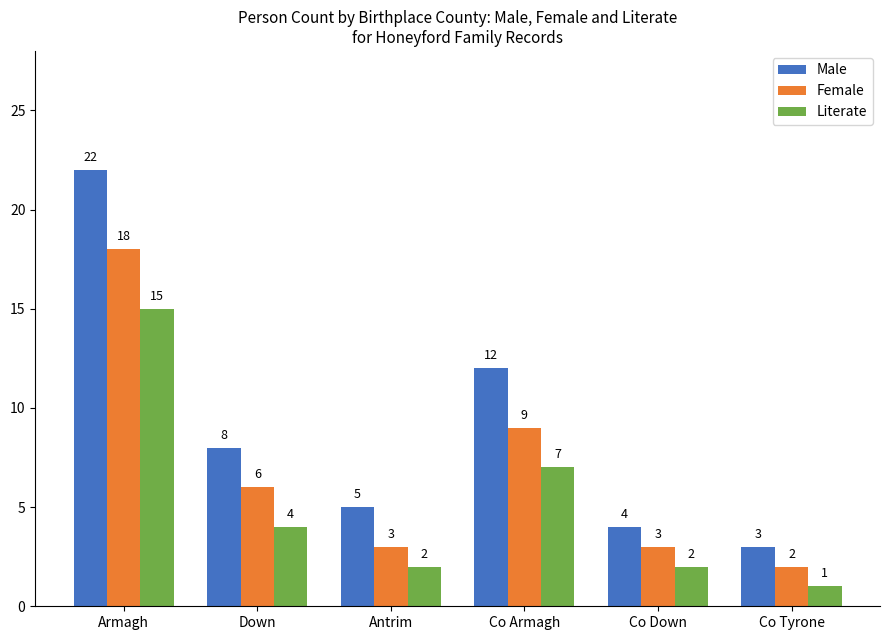

What is the value of the Male bar at the 5th from the left?

4